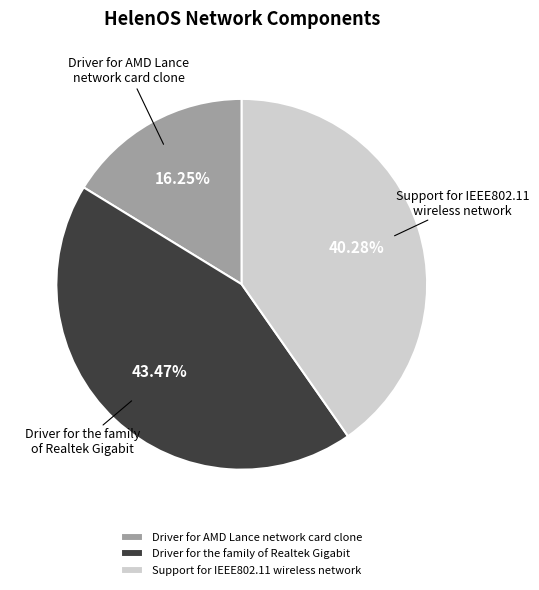

True or false: Driver for the family of Realtek Gigabit accounts for 43% of the total.

True